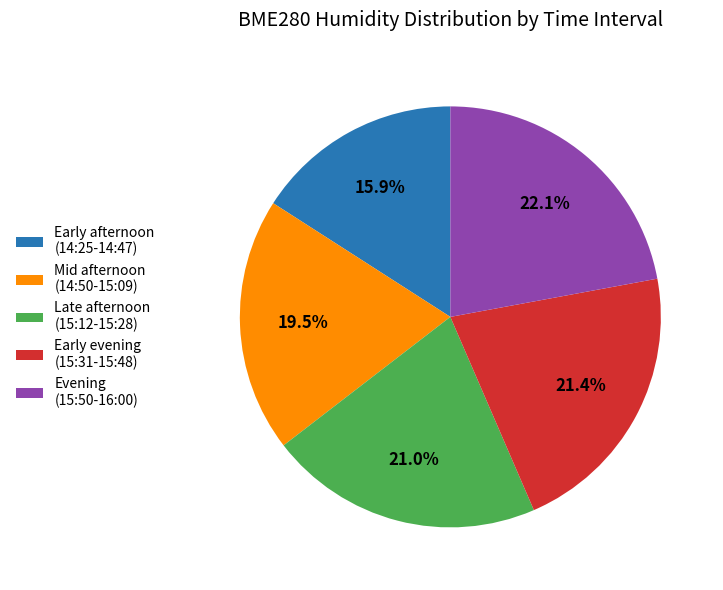

Count the number of slices in the pie.

5